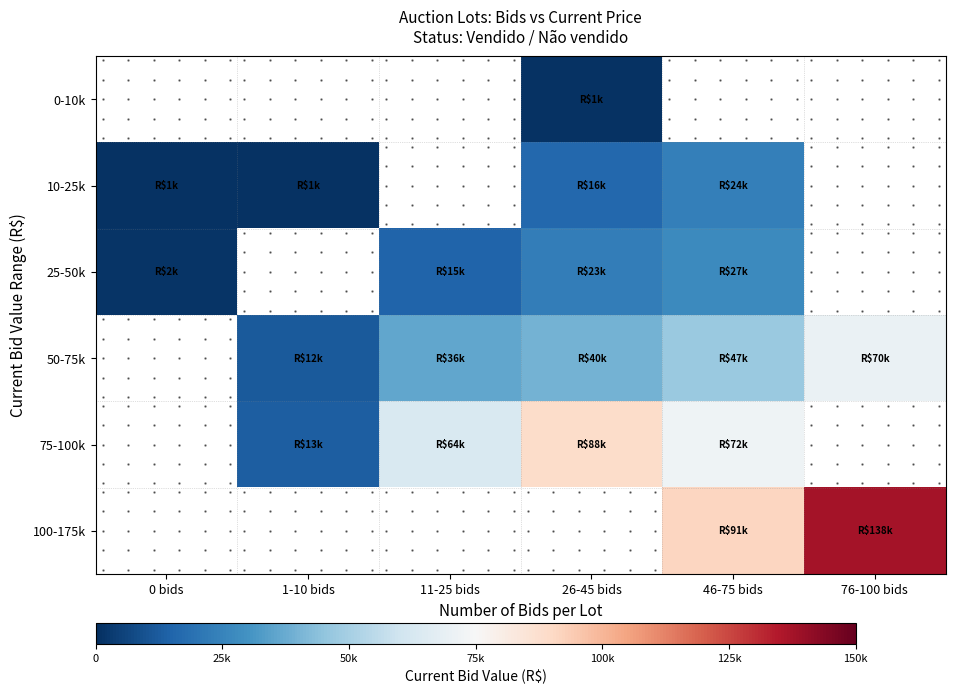

Rank the series by their average value, from lowest to highest.

0-10k, 10-25k, 25-50k, 50-75k, 75-100k, 100-175k